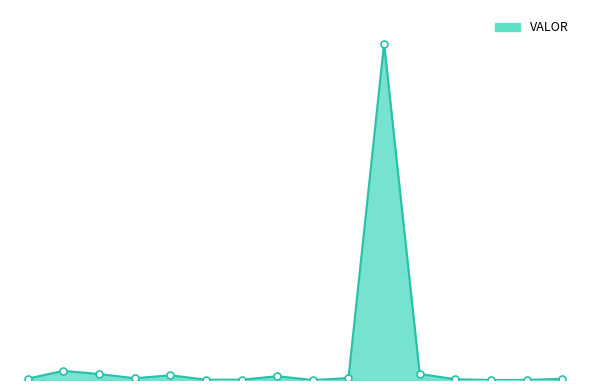

What is the difference between the maximum and minimum values?

1064889420